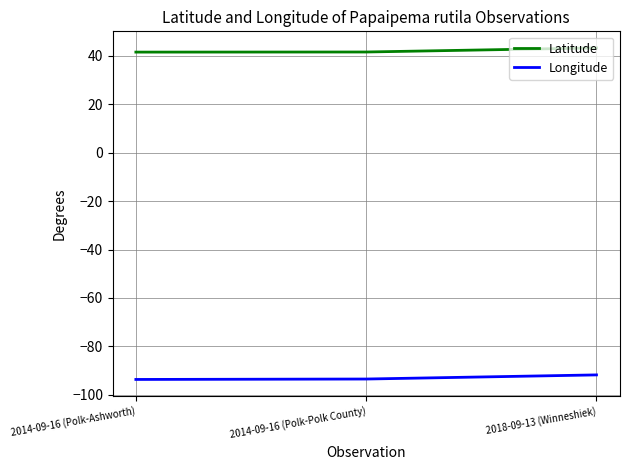

What is the difference between the highest and lowest values at 2014-09-16 (Polk-Polk County)?

135.1